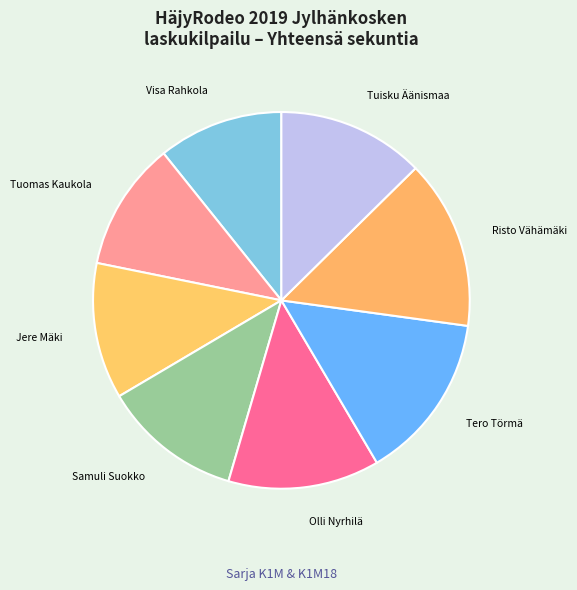

Is Samuli Suokko the majority of the pie?

No